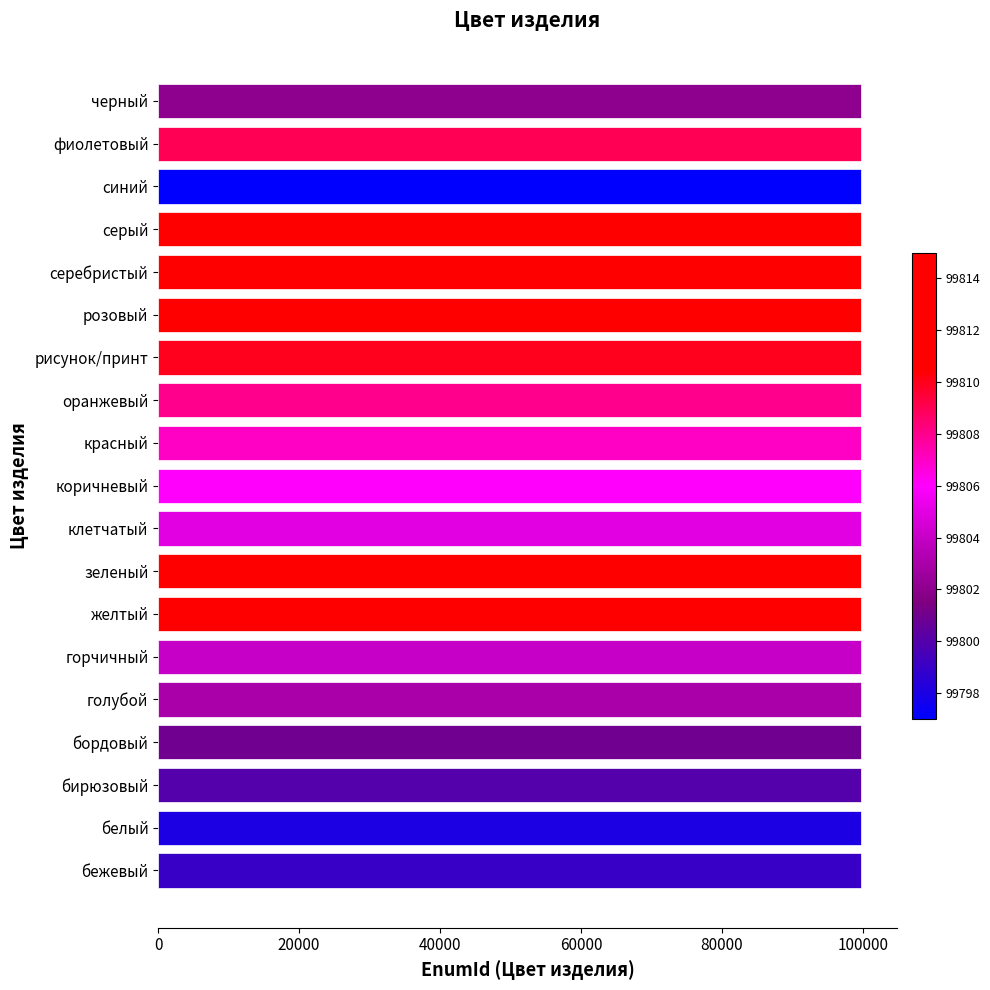

Approximately how many times larger is the value at рисунок/принт compared to голубой?

1.0